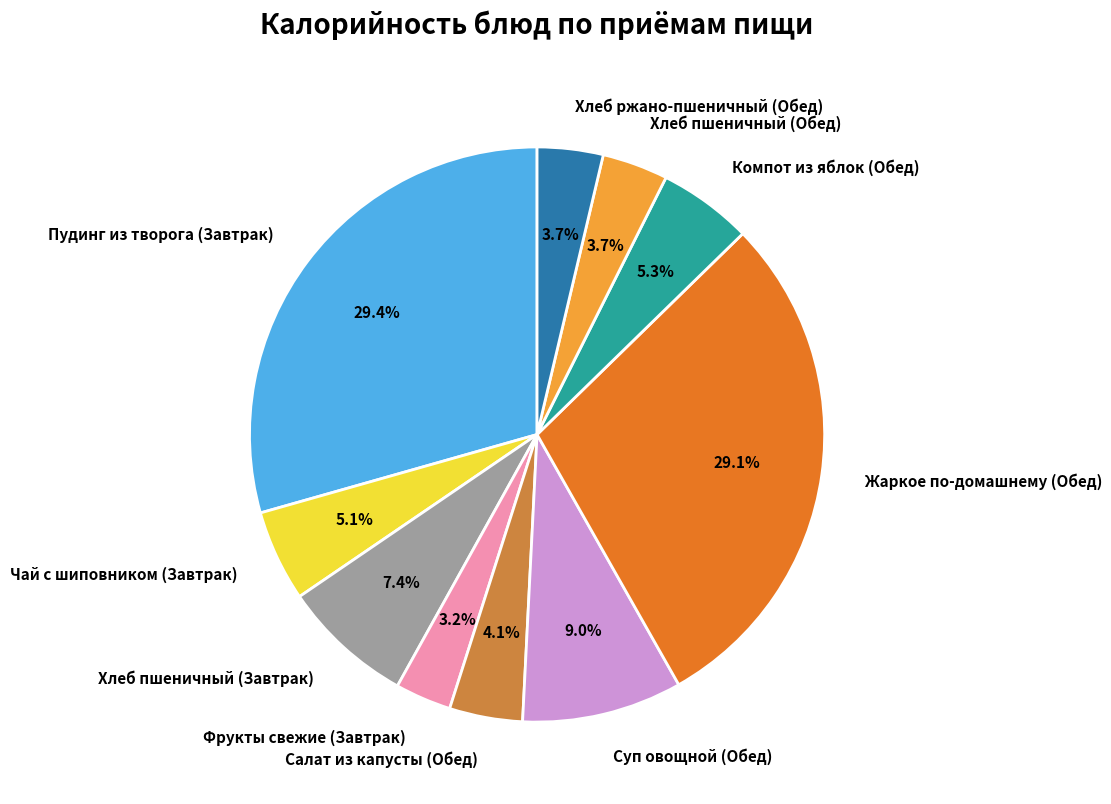

Which category has the smallest portion of the pie?

Фрукты свежие (Завтрак)